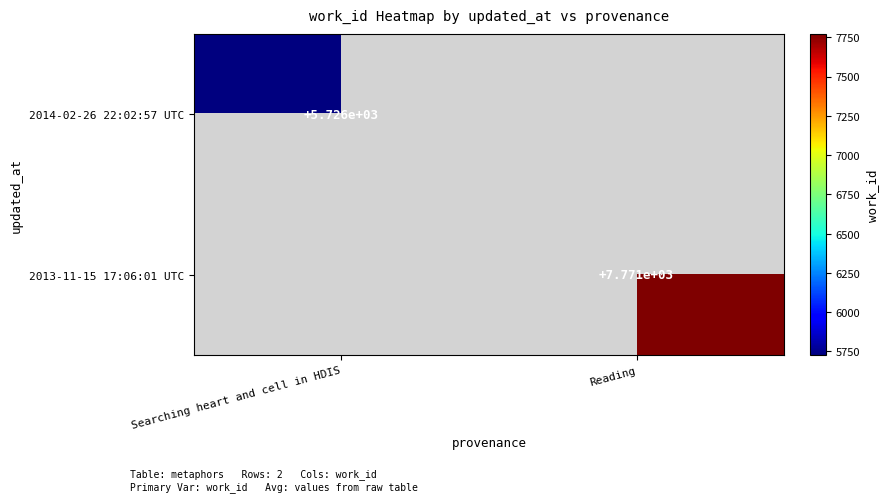

Which has a higher value, Searching heart and cell in HDIS or Reading?

Reading